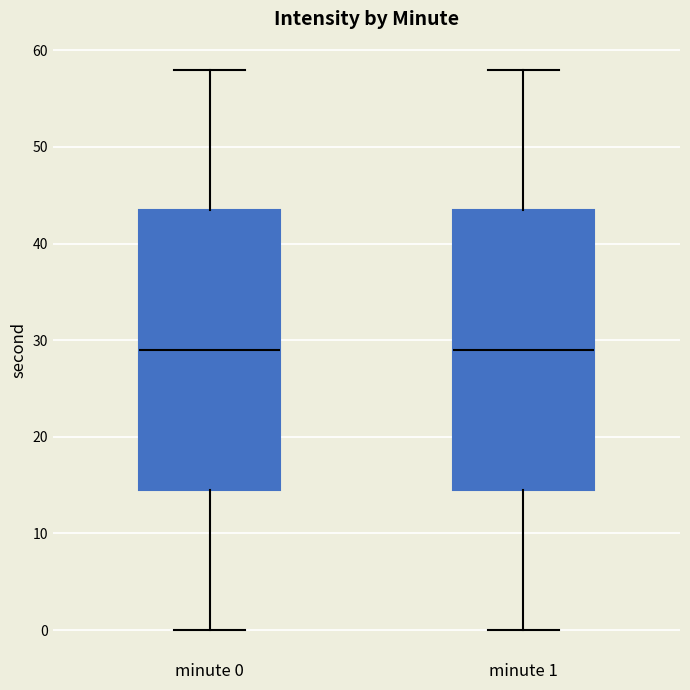

Reading left to right, transcribe this box plot: for each box, give where its median line is, the range the box spans, and where its two whiskers end, as read against the y-axis. The values are not printed on the chart, so give them approximately, as read against the axis.

minute 0: median 29, box 15 to 44, whiskers 0 to 58
minute 1: median 29, box 15 to 44, whiskers 0 to 58